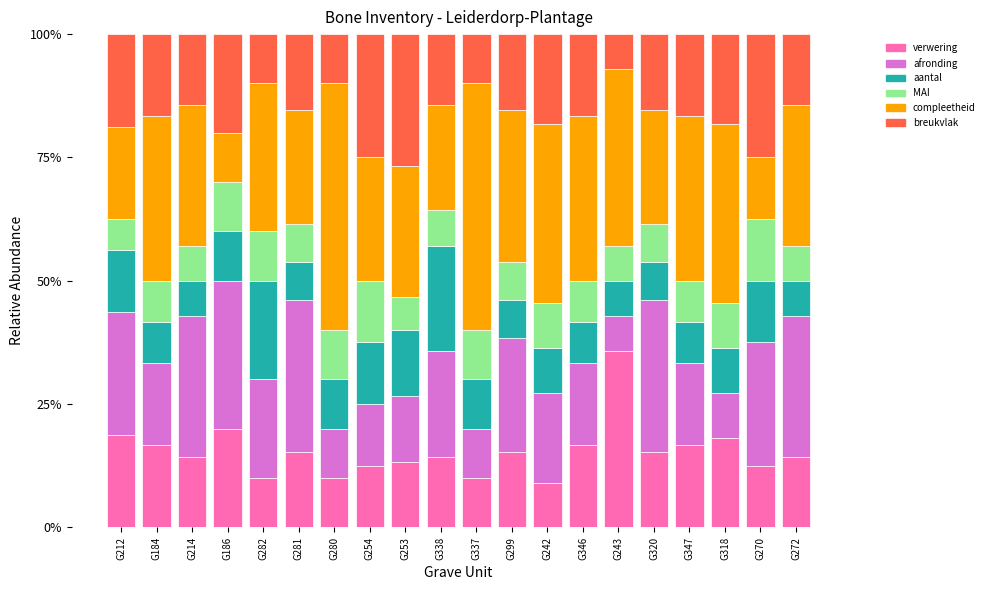

What is the highest value of the verwering series?

35.7